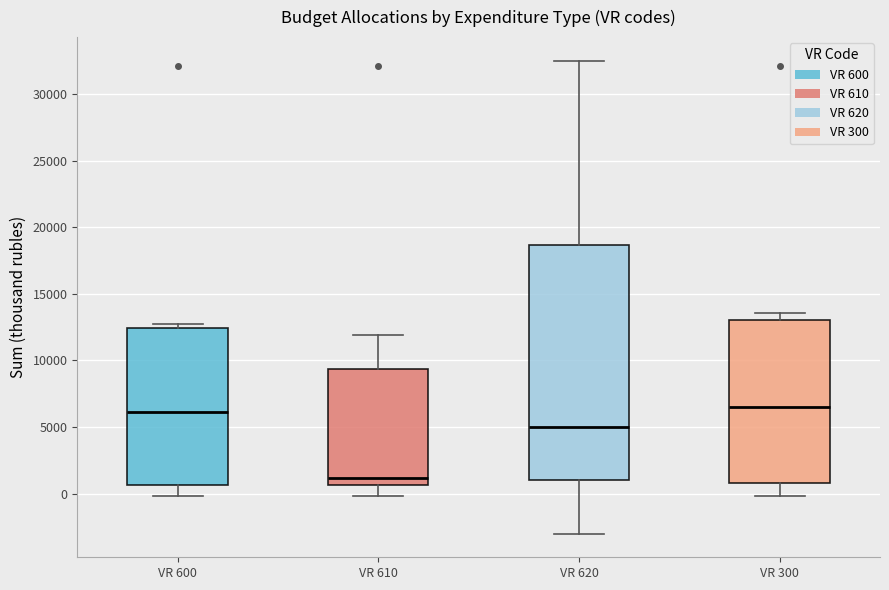

Where does the upper whisker of the box for VR 300 end on the y-axis? The values are not printed on the chart, so give them approximately, as read against the axis.

13500